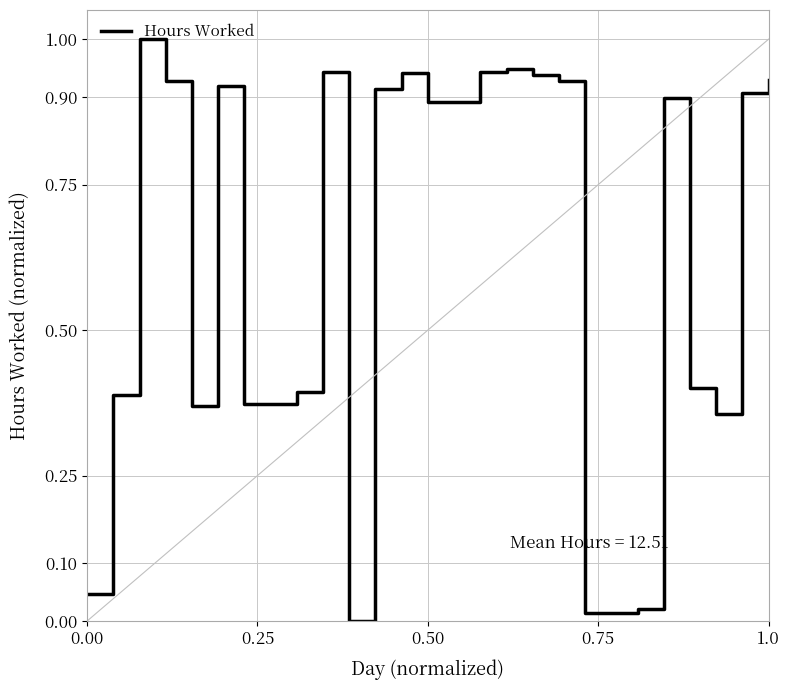

What is the maximum value shown in the chart?

1.0